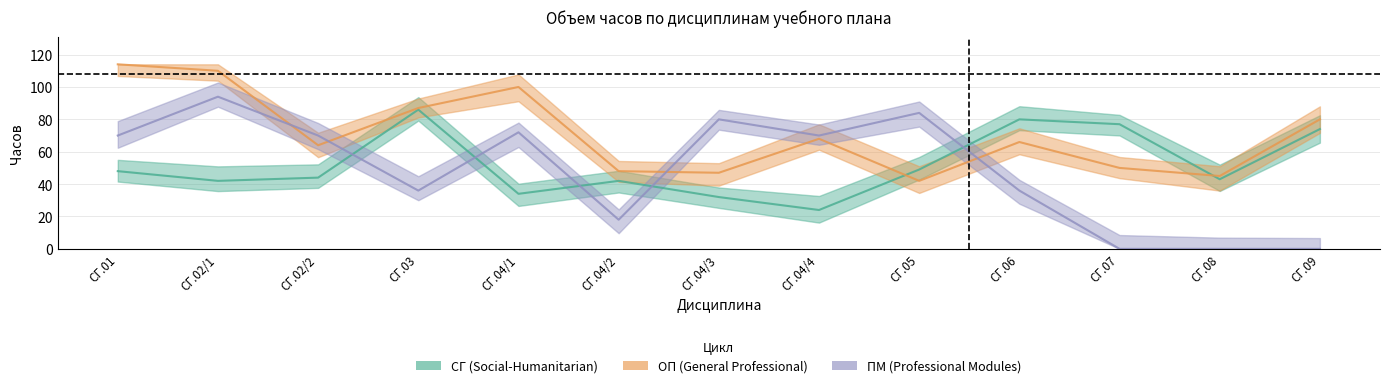

Which category has the highest value in the СГ (Social-Humanitarian) series?

СГ.03